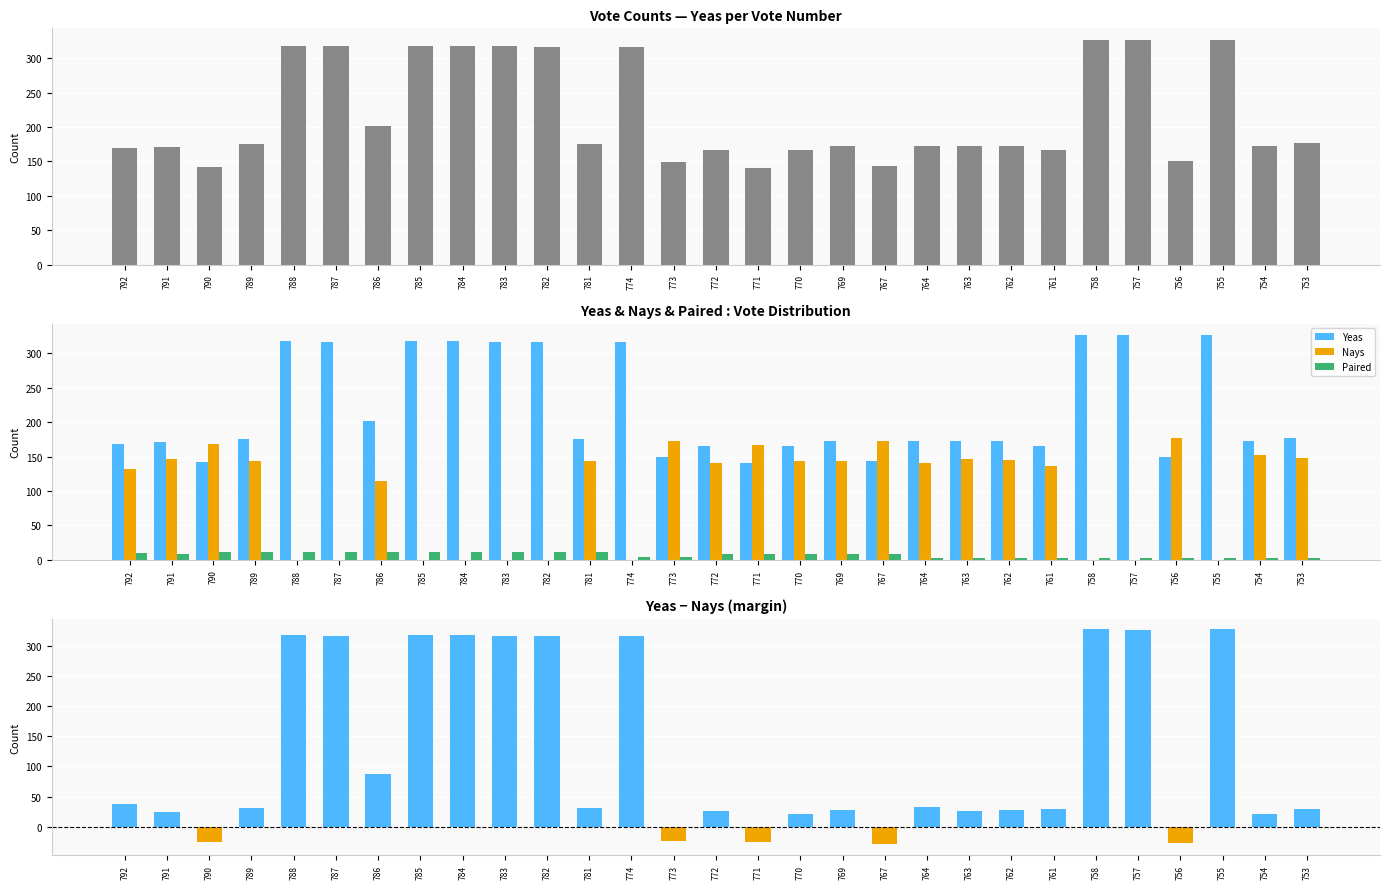

What is the value of the Paired bar at the 6th from the left?

12